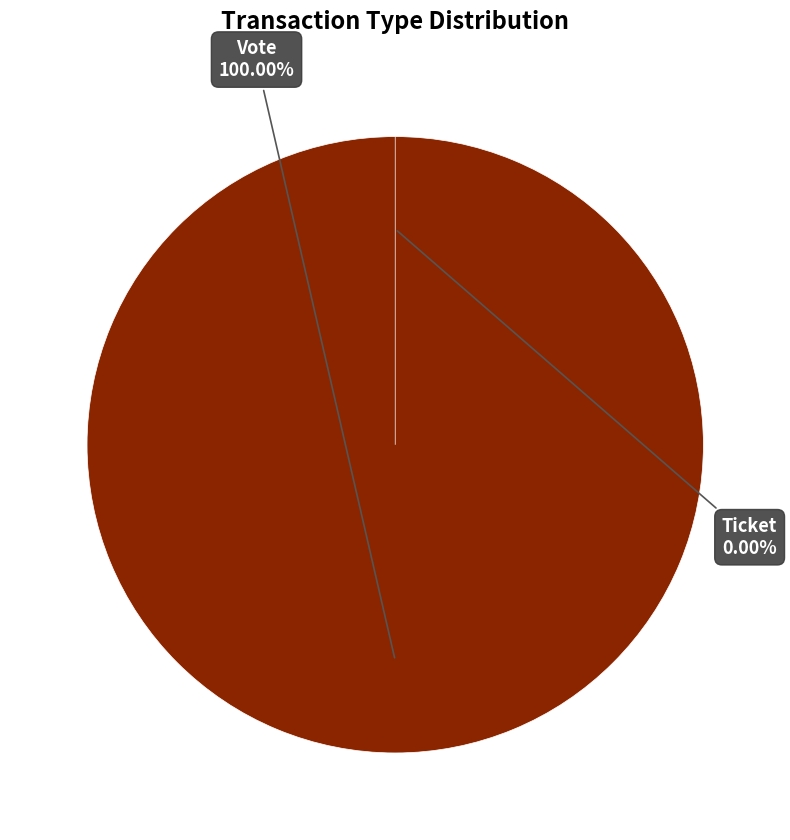

How many segments does this pie chart have?

2